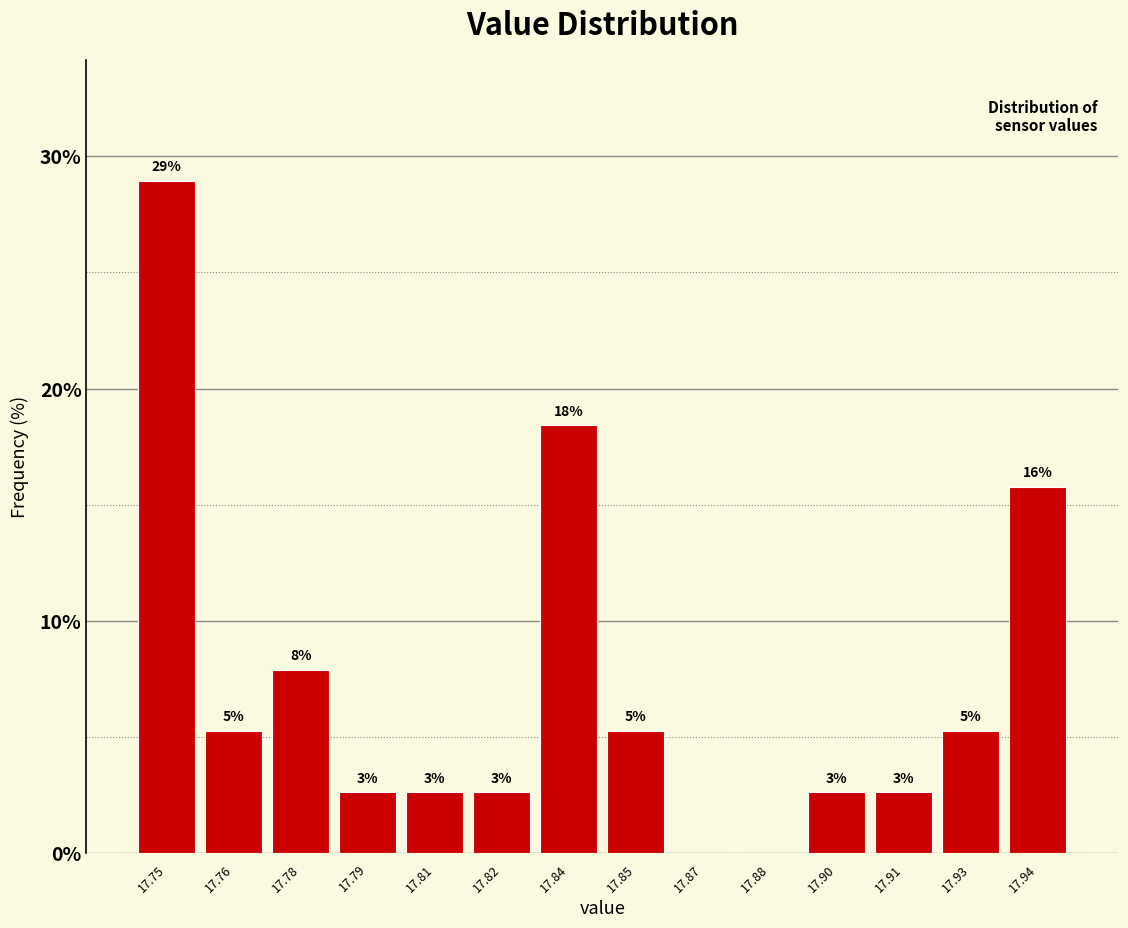

Are the bars horizontal?

No